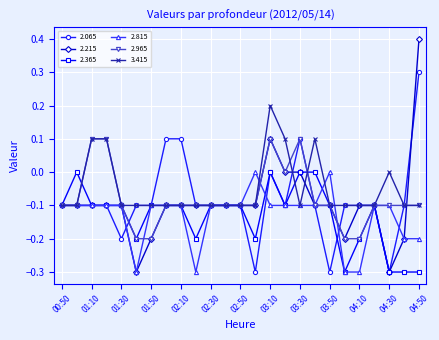

How many distinct data groups are displayed?

6